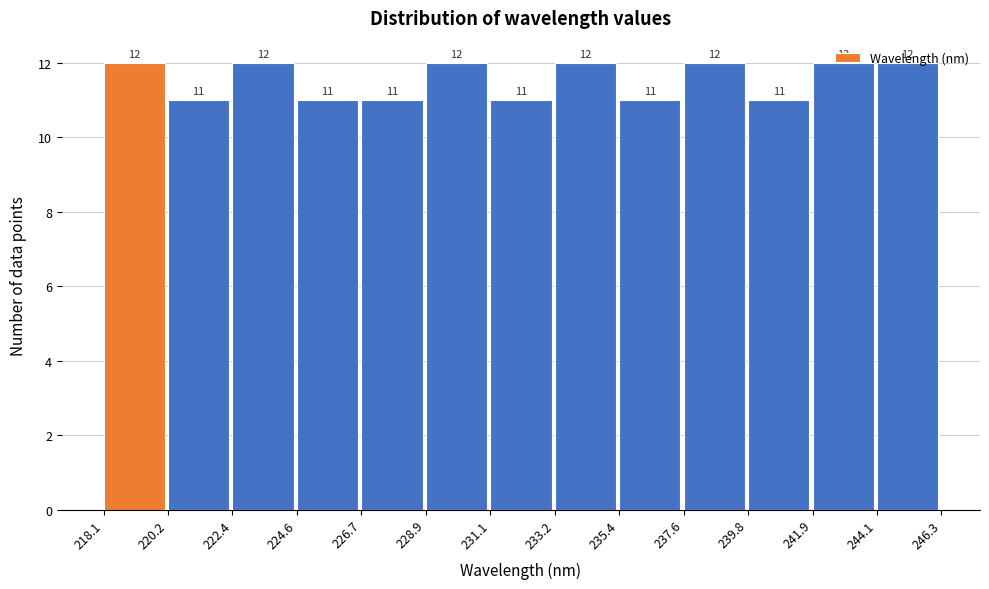

Reading left to right, list every bar in this chart as the range it spans on the x-axis followed by its height.

218.1 to 220.2: 12
220.2 to 222.4: 11
222.4 to 224.6: 12
224.6 to 226.7: 11
226.7 to 228.9: 11
228.9 to 231.1: 12
231.1 to 233.2: 11
233.2 to 235.4: 12
235.4 to 237.6: 11
237.6 to 239.8: 12
239.8 to 241.9: 11
241.9 to 244.1: 12
244.1 to 246.3: 12